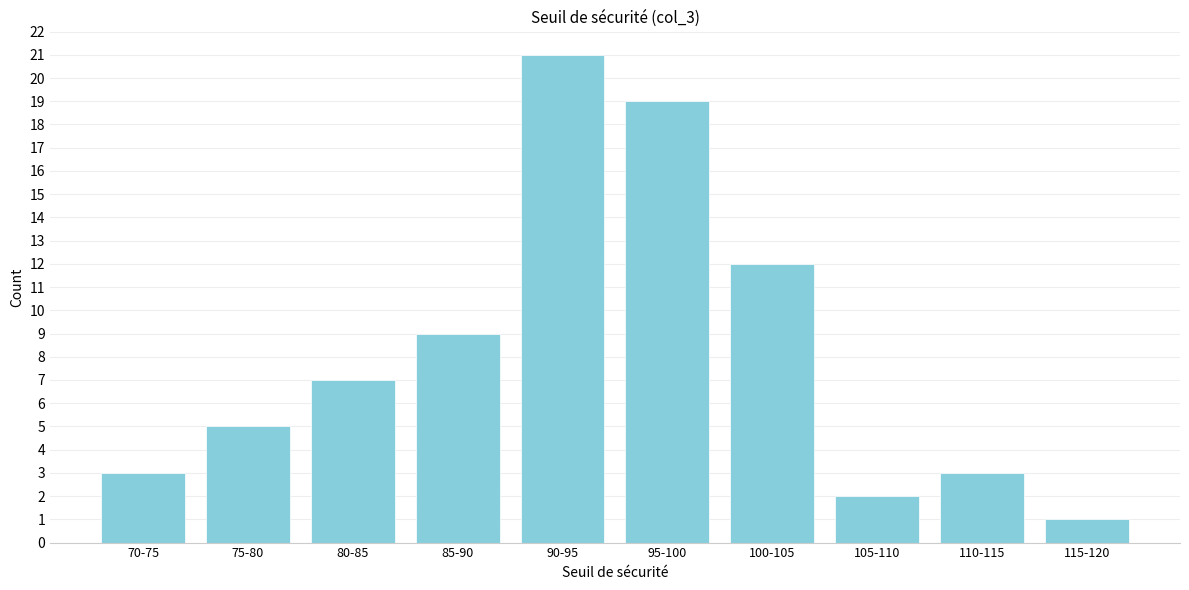

Reading right to left, what are all the values shown in this chart?

1	3	2	12	19	21	9	7	5	3